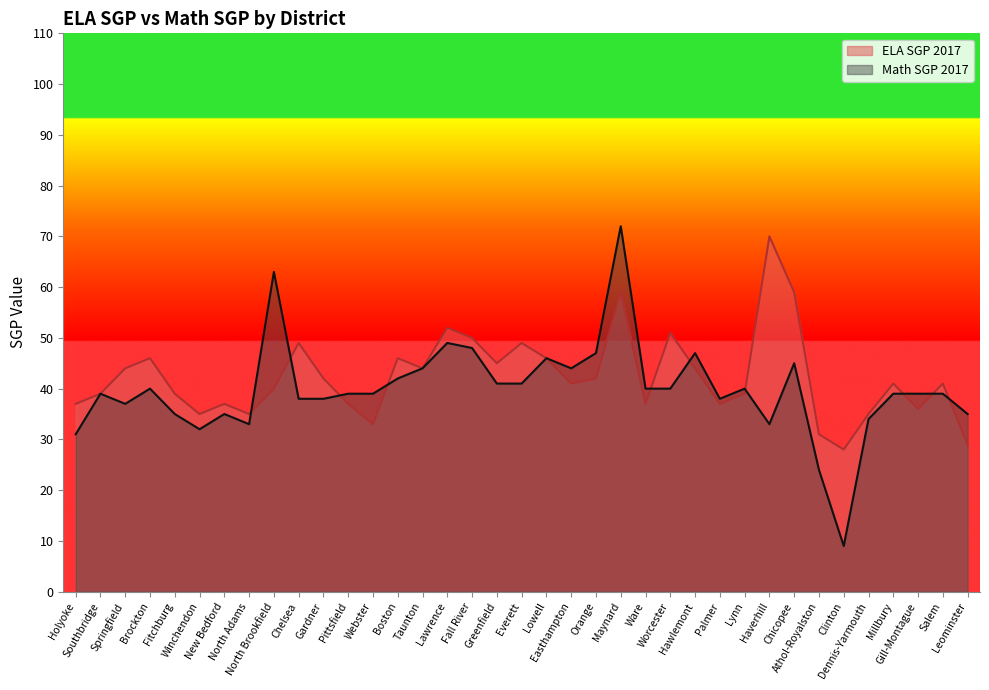

Reading left to right, list all the values displayed in this chart.

ELA SGP 2017: 37	39	44	46	39	35	37	35	40	49	42	37	33	46	44	52	50	45	49	46	41	42	59	37	51	44	37	39	70	59	31	28	35	41	36	41	29
Math SGP 2017: 31	39	37	40	35	32	35	33	63	38	38	39	39	42	44	49	48	41	41	46	44	47	72	40	40	47	38	40	33	45	24	9	34	39	39	39	35